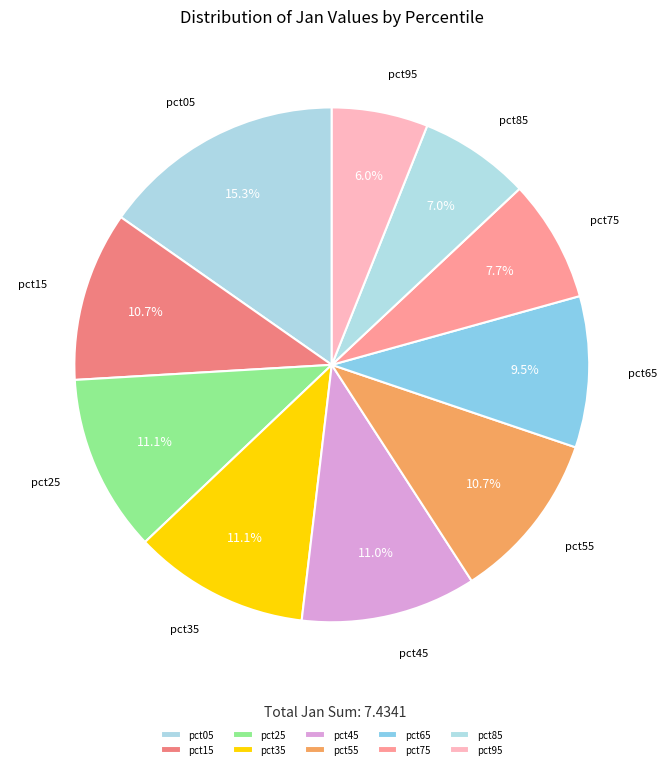

To the nearest percent, what portion does pct85 represent?

7%